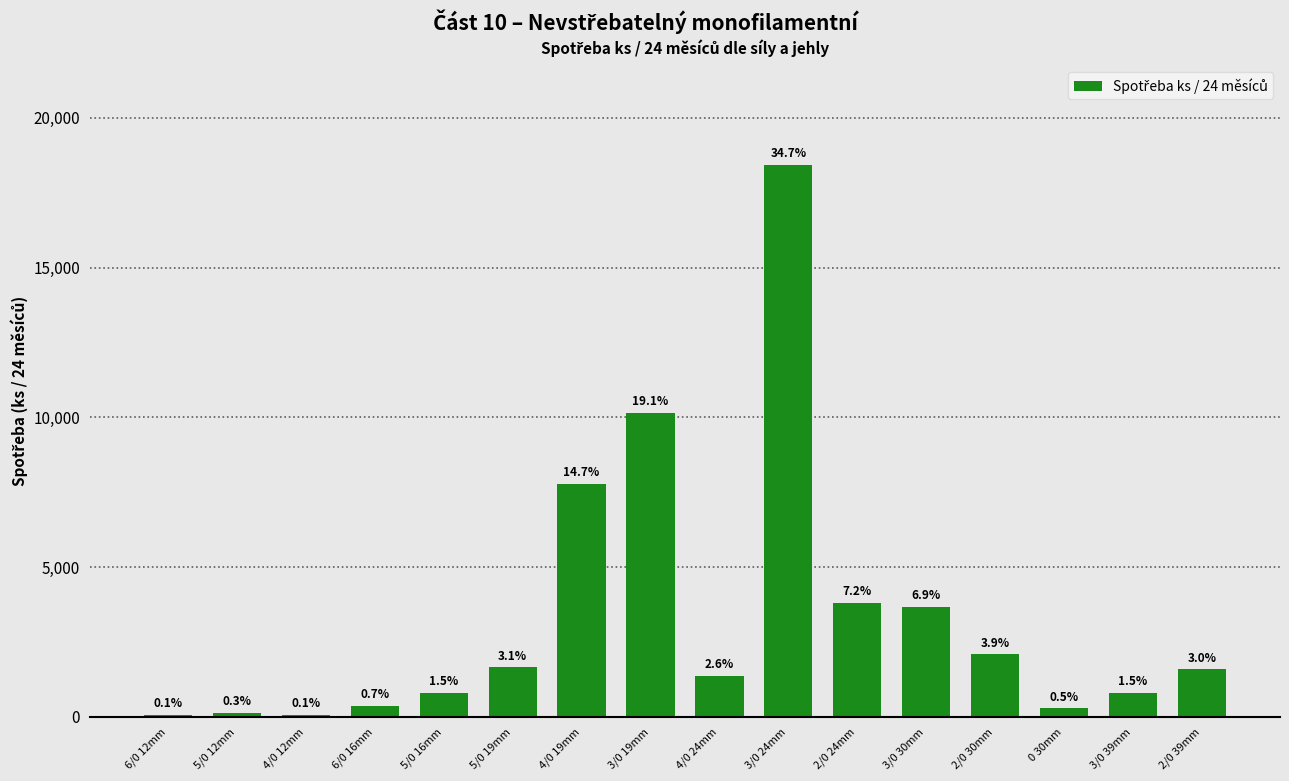

How many bars are there in total?

16